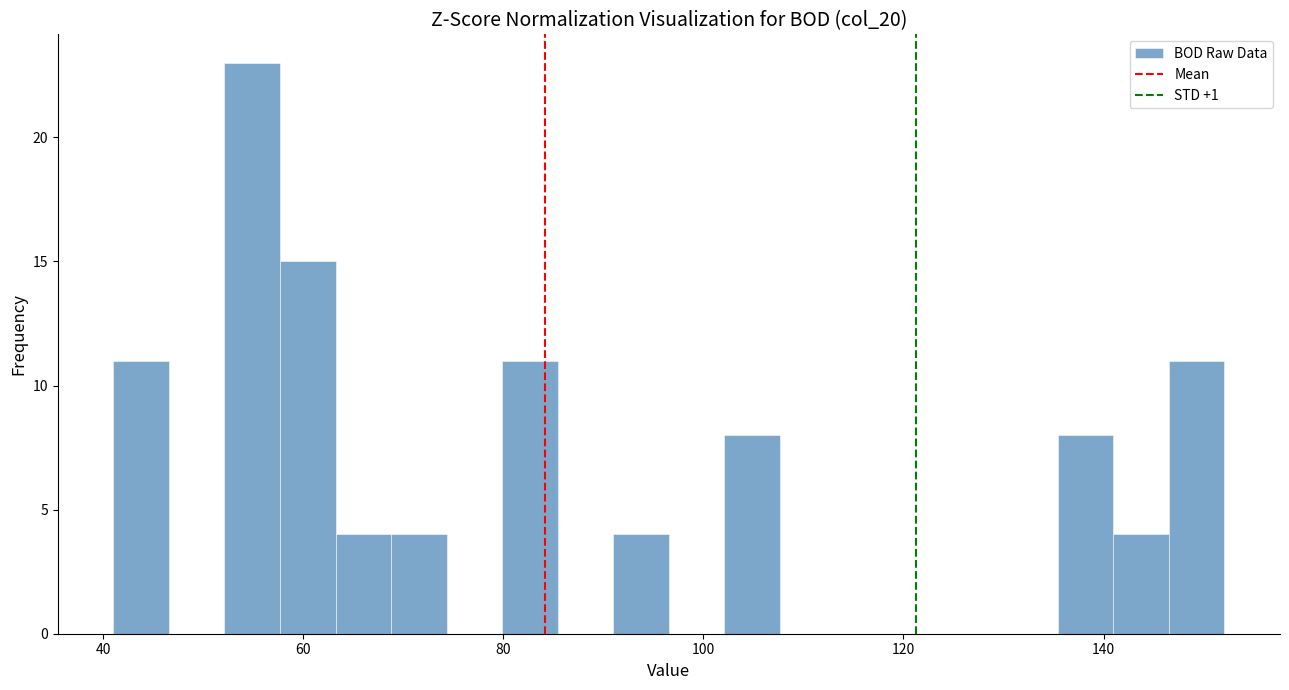

Read against the x-axis, roughly where is the centre of the tallest bar?

54